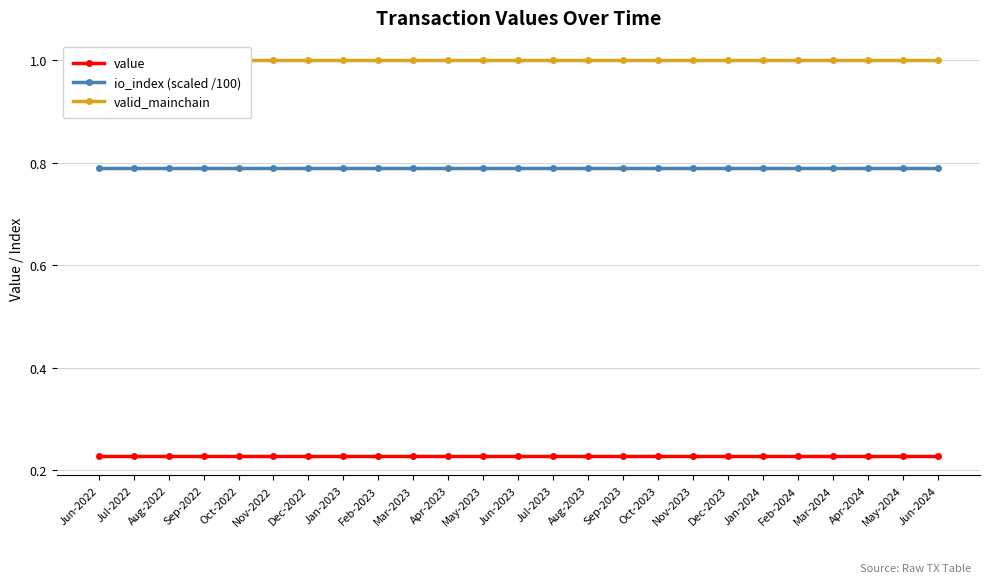

What is the minimum value shown in the chart?

0.2